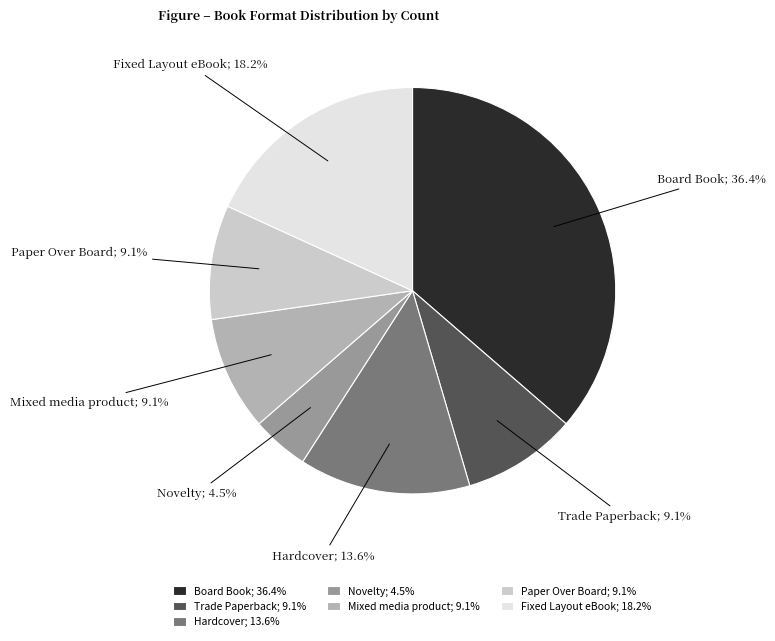

To the nearest percent, what is the average slice percentage?

14%